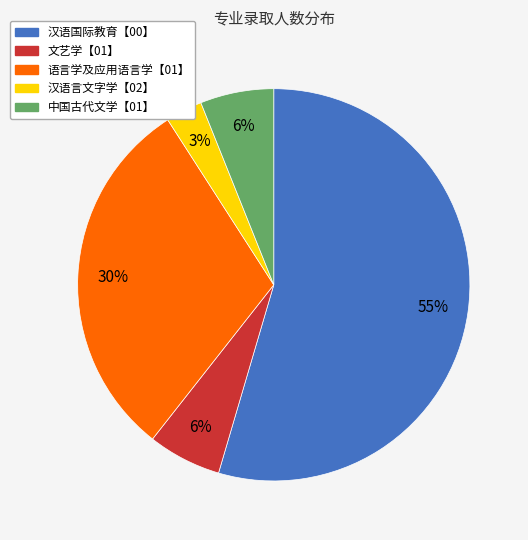

What is the ratio of the value at 汉语言文字学【02】 to the value at 中国古代文学【01】?

0.5